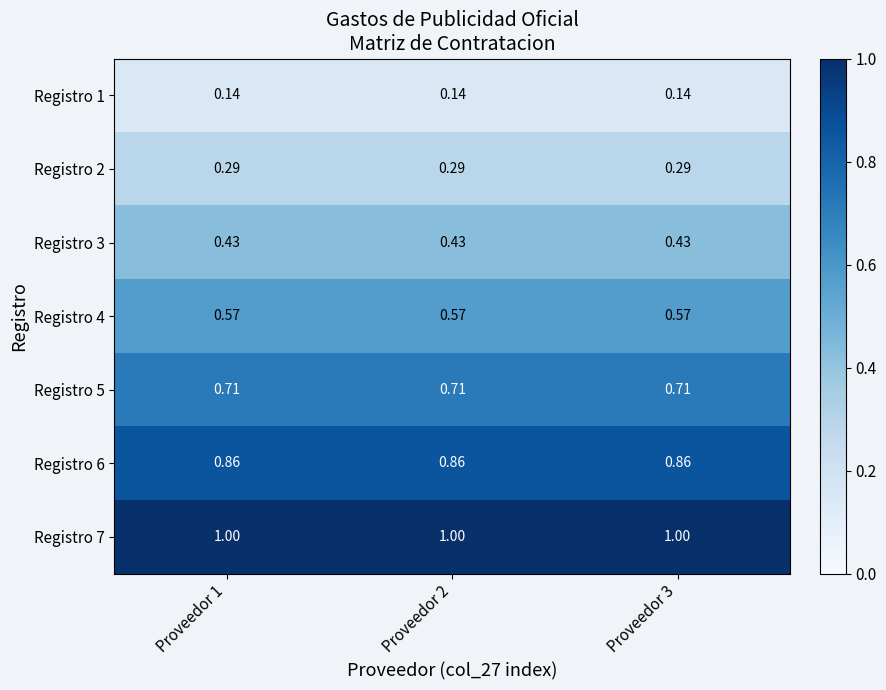

Is the value of Registro 4 at Proveedor 3 greater than the value of Registro 7 at Proveedor 3?

No